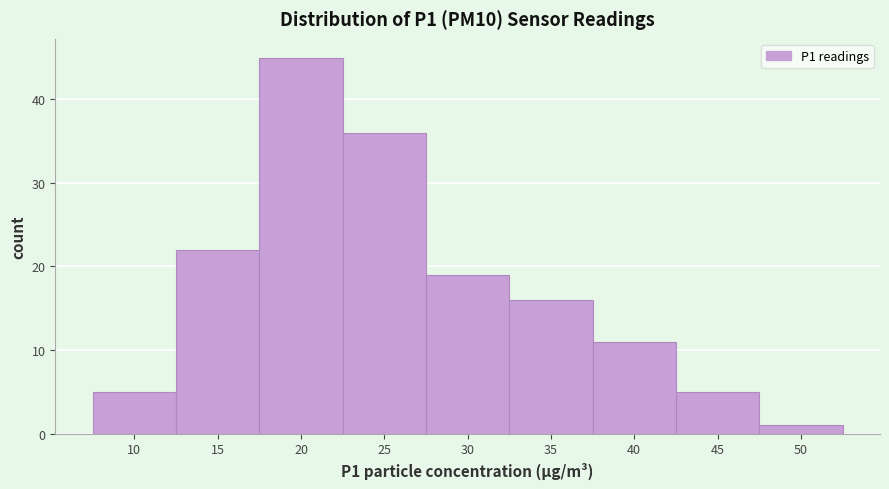

Reading left to right, what are all the values shown in this chart?

5	22	45	36	19	16	11	5	1